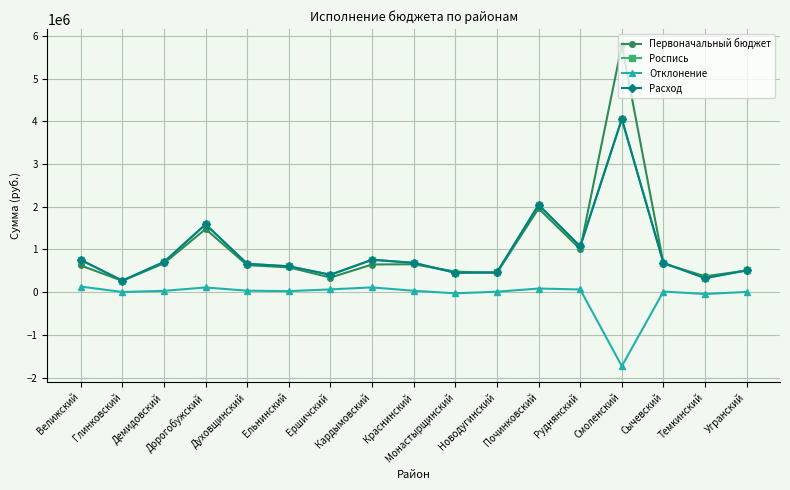

At which category does the chart reach its minimum across all series?

Смоленский